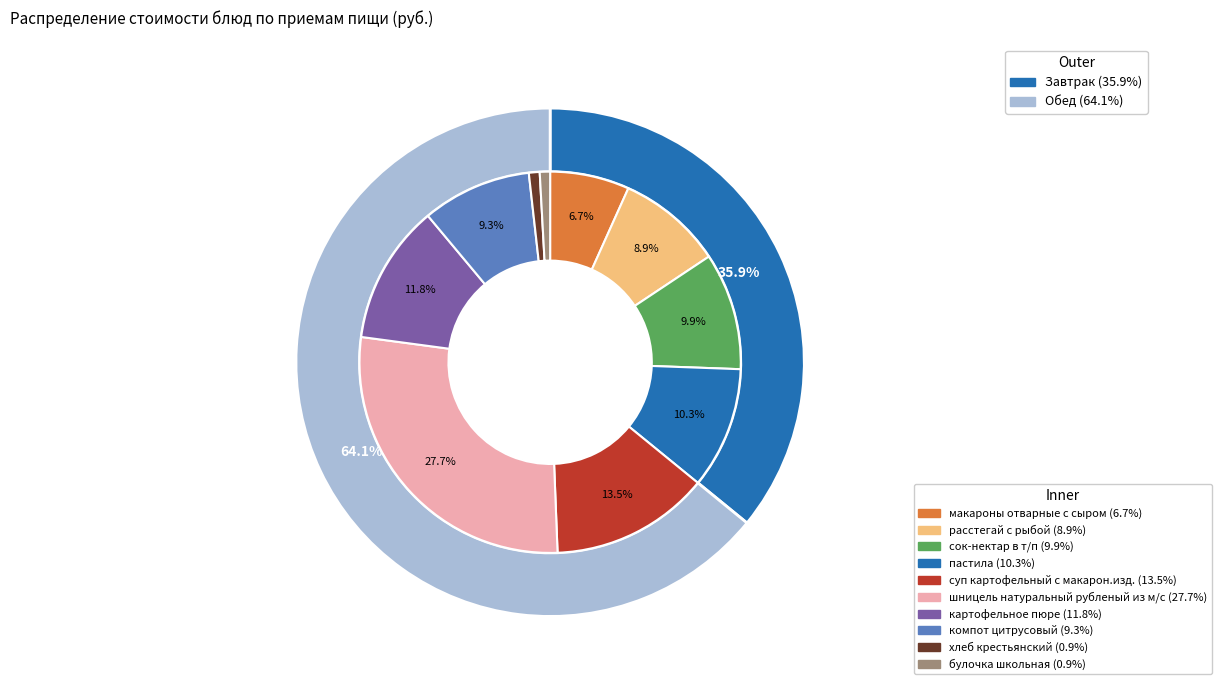

To the nearest percent, what portion does компот цитрусовый represent?

9%